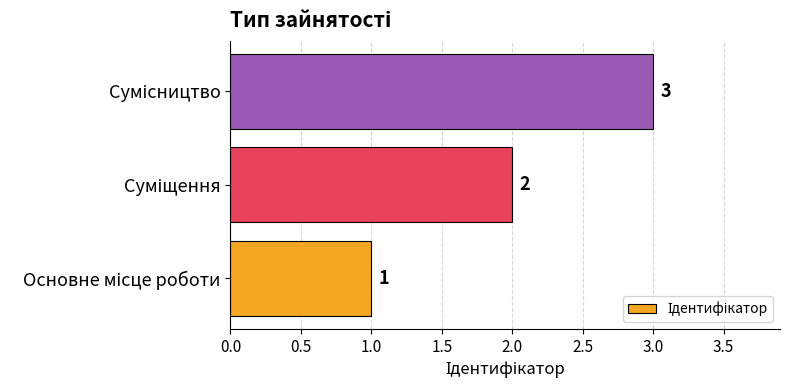

How many categories are shown in the chart?

3